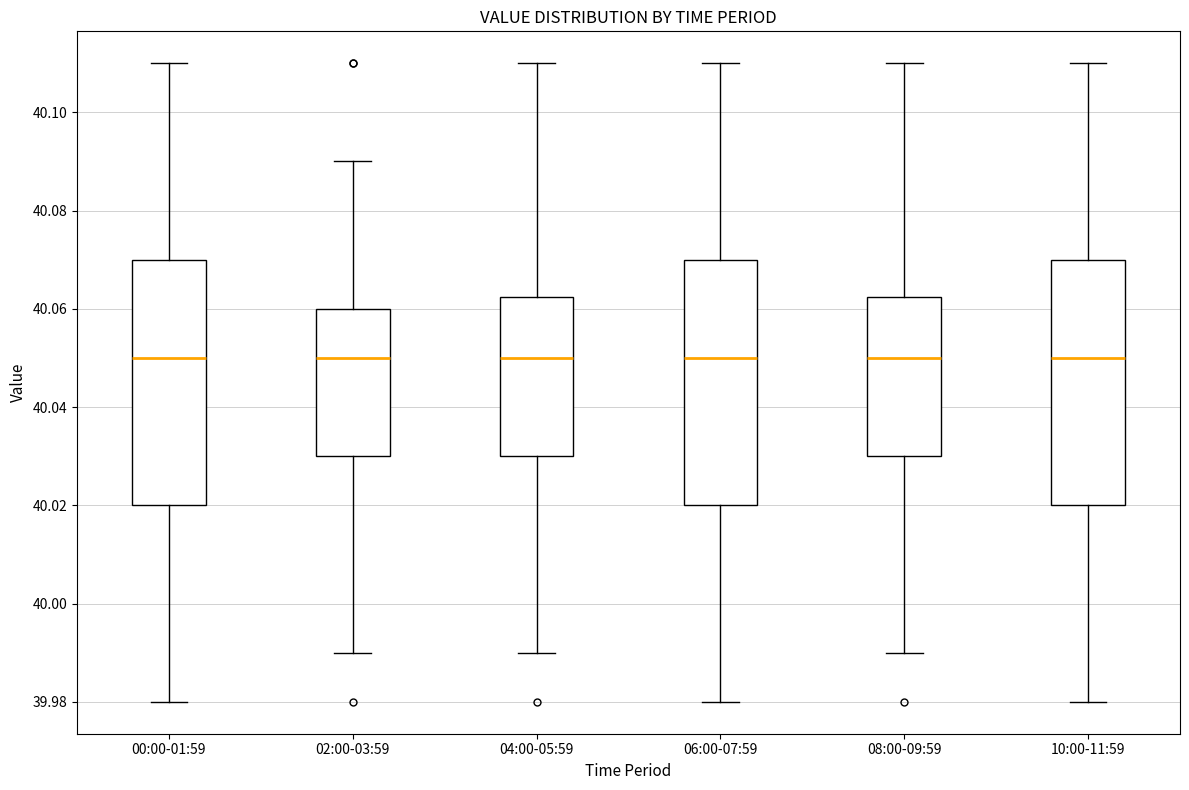

Reading left to right, read every box against the y-axis: the position of its median line, the range the box covers, and the ends of its whiskers. The values are not printed on the chart, so give them approximately, as read against the axis.

00:00-01:59: median 40.050, box 40.020 to 40.070, whiskers 39.980 to 40.110
02:00-03:59: median 40.050, box 40.030 to 40.060, whiskers 39.990 to 40.090
04:00-05:59: median 40.050, box 40.030 to 40.062, whiskers 39.990 to 40.110
06:00-07:59: median 40.050, box 40.020 to 40.070, whiskers 39.980 to 40.110
08:00-09:59: median 40.050, box 40.030 to 40.062, whiskers 39.990 to 40.110
10:00-11:59: median 40.050, box 40.020 to 40.070, whiskers 39.980 to 40.110